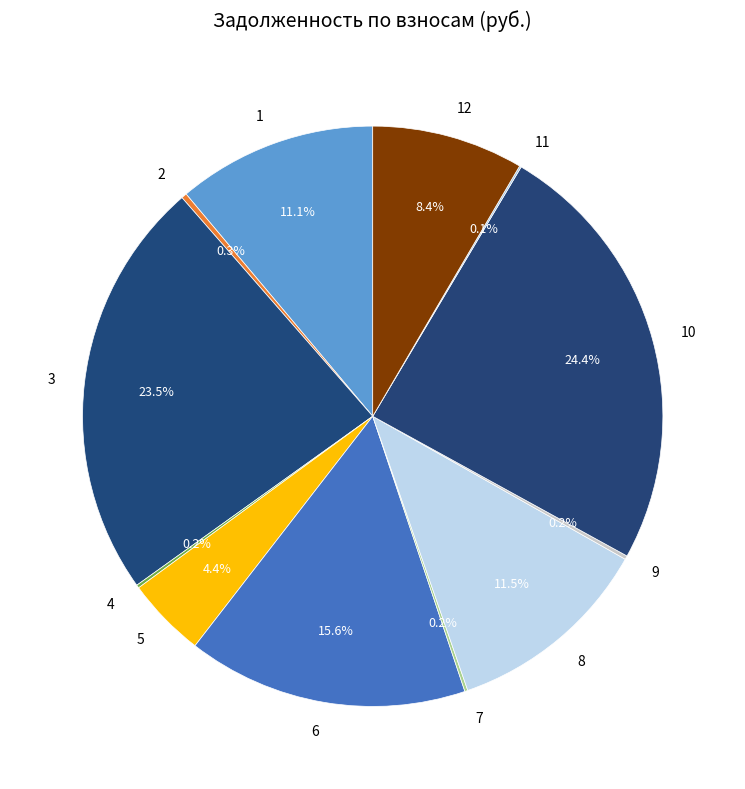

Do 2 and 1 together represent more than half of the pie?

No